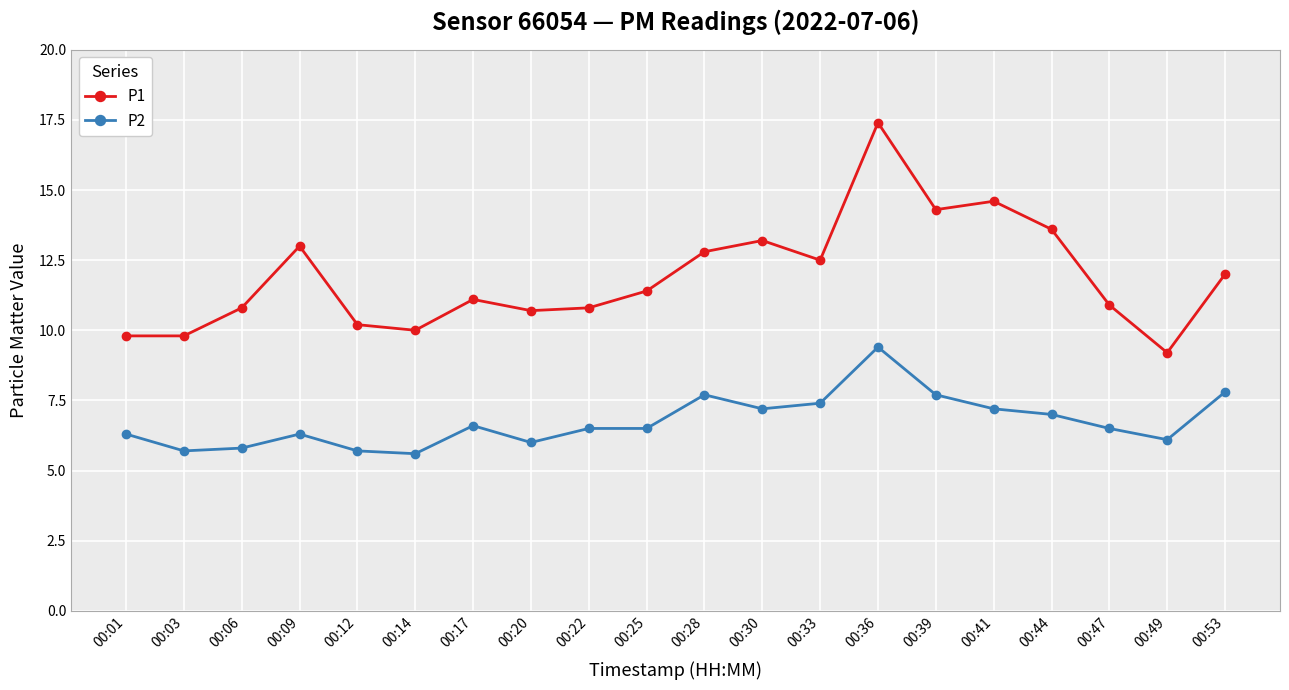

Reading left to right, what are all the values shown in this chart?

P1: 9.8	9.8	10.8	13.0	10.2	10.0	11.1	10.7	10.8	11.4	12.8	13.2	12.5	17.4	14.3	14.6	13.6	10.9	9.2	12.0
P2: 6.3	5.7	5.8	6.3	5.7	5.6	6.6	6.0	6.5	6.5	7.7	7.2	7.4	9.4	7.7	7.2	7.0	6.5	6.1	7.8